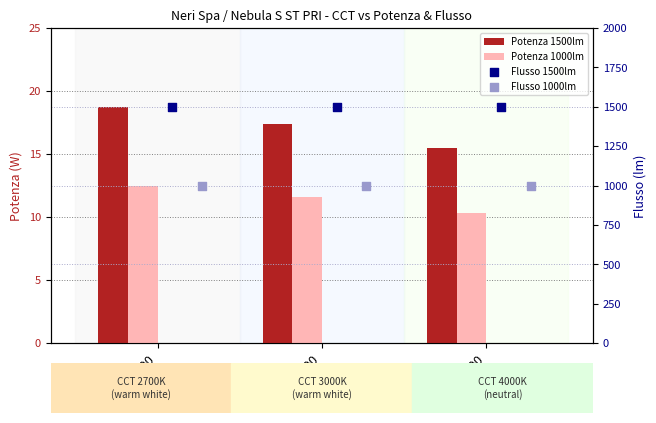

Which series has the largest Y range (max minus min)?

Potenza 1500lm